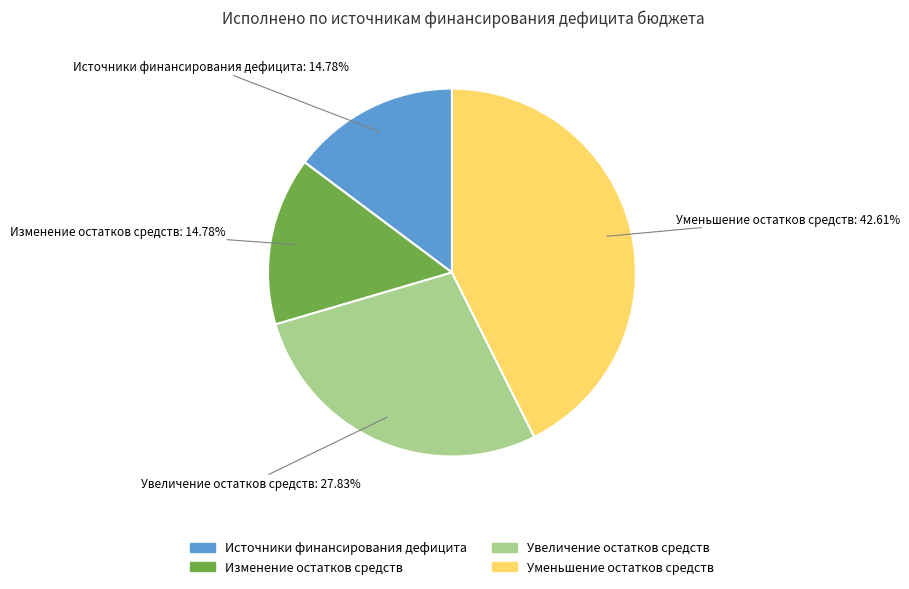

Is there a majority slice in this chart?

No